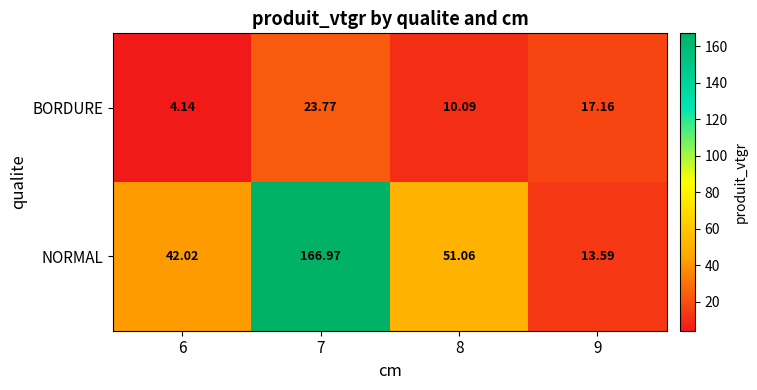

Which label corresponds to the largest value in the chart?

7